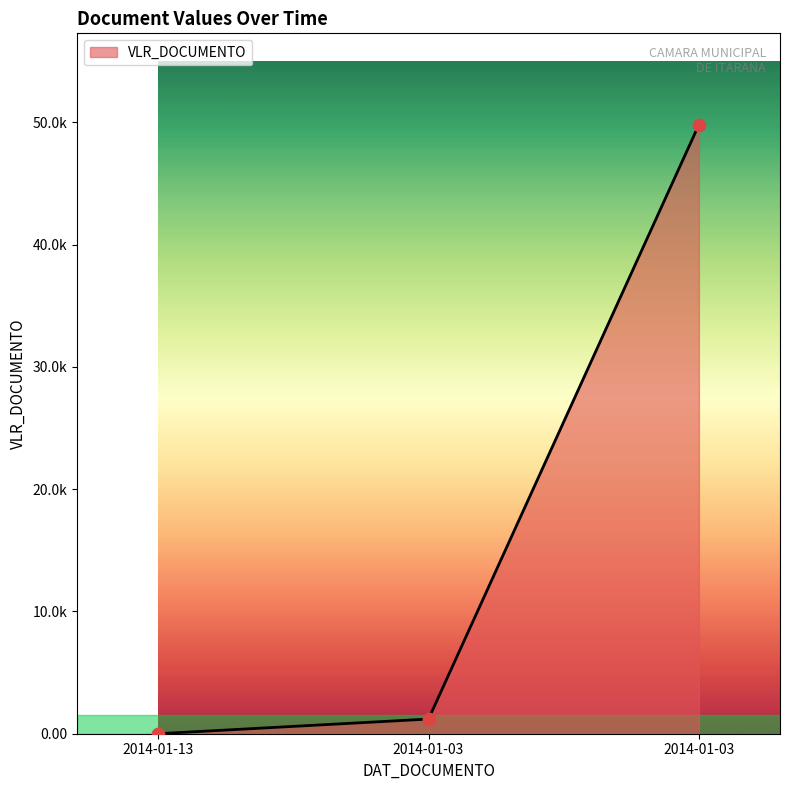

Between 2014-01-03 and 2014-01-03, which is larger?

2014-01-03